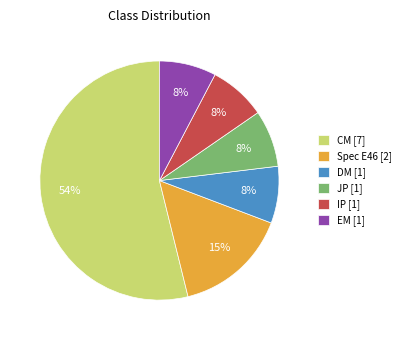

Is there a majority slice in this chart?

Yes